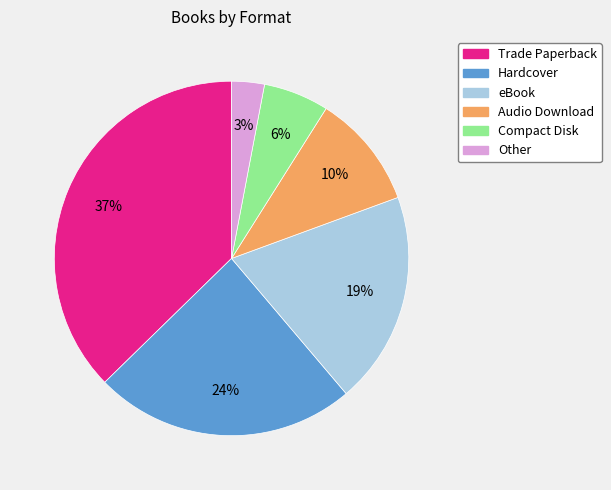

To the nearest percent, what is the difference between the largest and smallest slice percentages?

34%